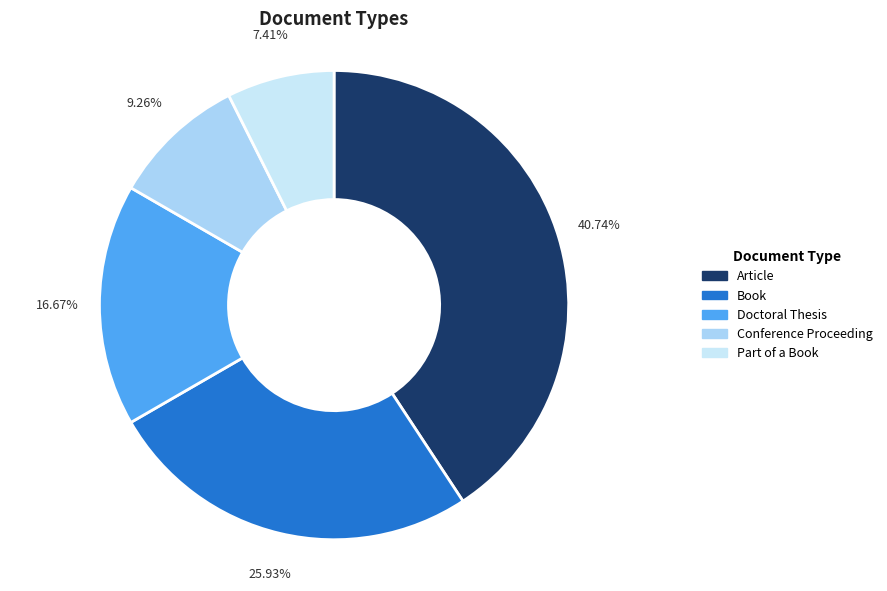

Does Part of a Book represent more than half of the total?

No